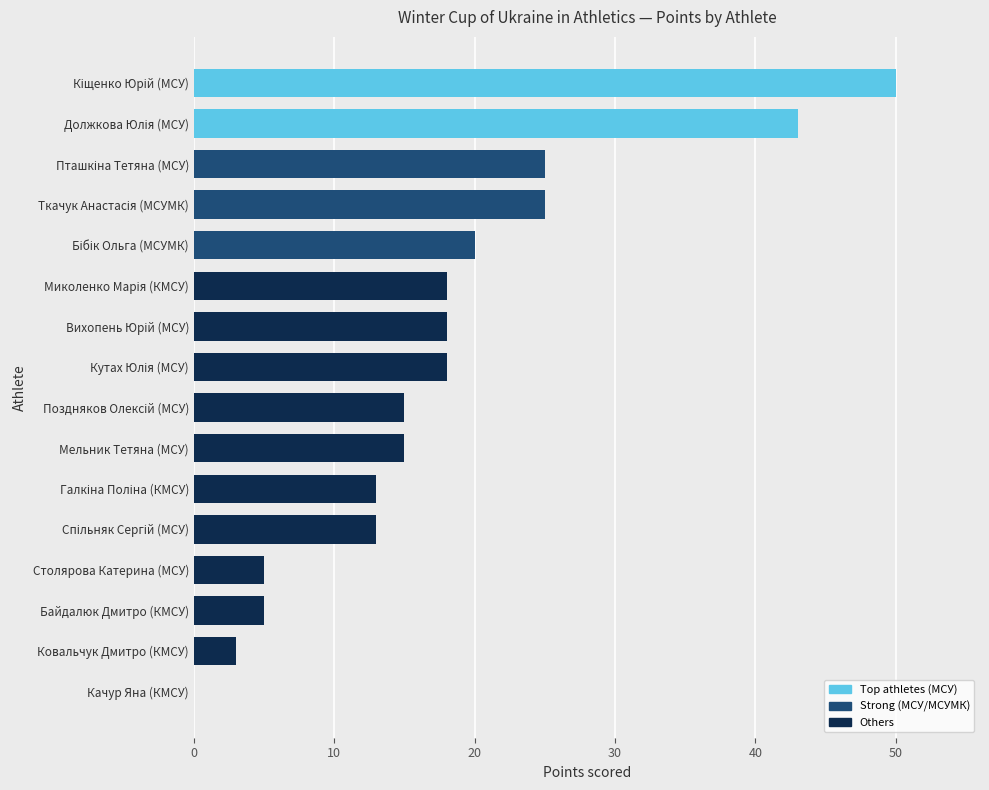

What is the greatest value displayed?

50